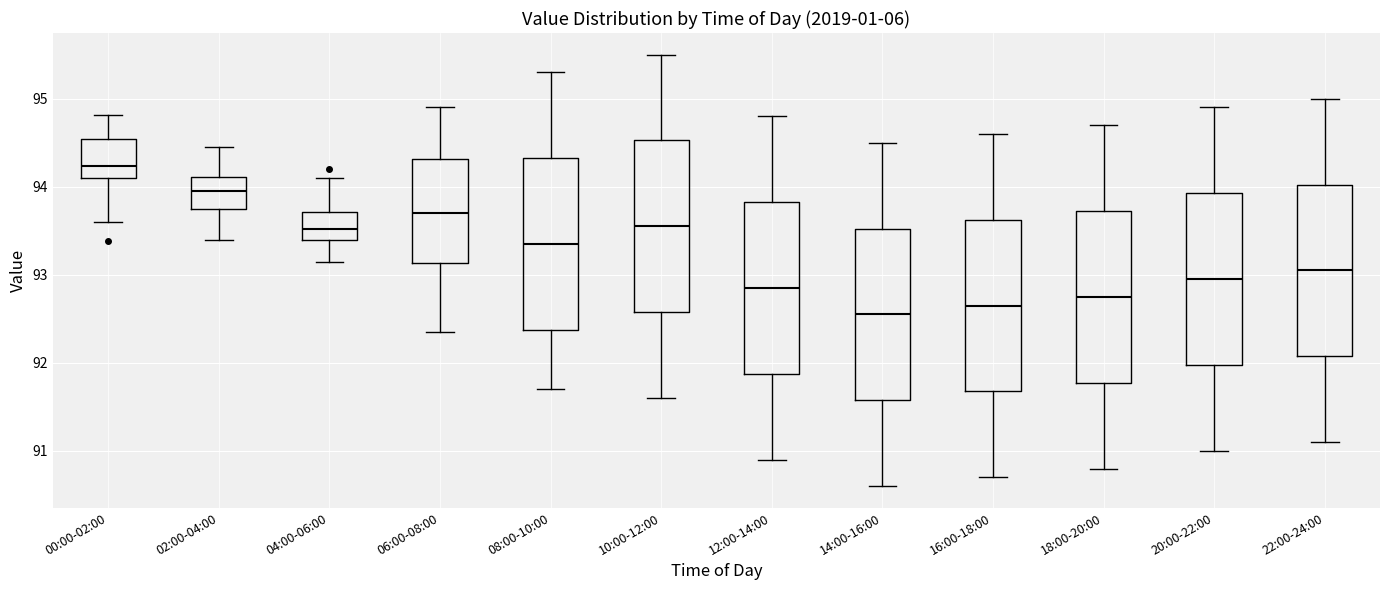

Reading left to right, transcribe this box plot: for each box, give where its median line is, the range the box spans, and where its two whiskers end, as read against the y-axis. The values are not printed on the chart, so give them approximately, as read against the axis.

00:00-02:00: median 94.2, box 94.1 to 94.5, whiskers 93.6 to 94.8
02:00-04:00: median 94.0, box 93.8 to 94.1, whiskers 93.4 to 94.5
04:00-06:00: median 93.5, box 93.4 to 93.7, whiskers 93.2 to 94.1
06:00-08:00: median 93.7, box 93.1 to 94.3, whiskers 92.4 to 94.9
08:00-10:00: median 93.4, box 92.4 to 94.3, whiskers 91.7 to 95.3
10:00-12:00: median 93.6, box 92.6 to 94.5, whiskers 91.6 to 95.5
12:00-14:00: median 92.9, box 91.9 to 93.8, whiskers 90.9 to 94.8
14:00-16:00: median 92.6, box 91.6 to 93.5, whiskers 90.6 to 94.5
16:00-18:00: median 92.7, box 91.7 to 93.6, whiskers 90.7 to 94.6
18:00-20:00: median 92.8, box 91.8 to 93.7, whiskers 90.8 to 94.7
20:00-22:00: median 93.0, box 92.0 to 93.9, whiskers 91.0 to 94.9
22:00-24:00: median 93.1, box 92.1 to 94.0, whiskers 91.1 to 95.0